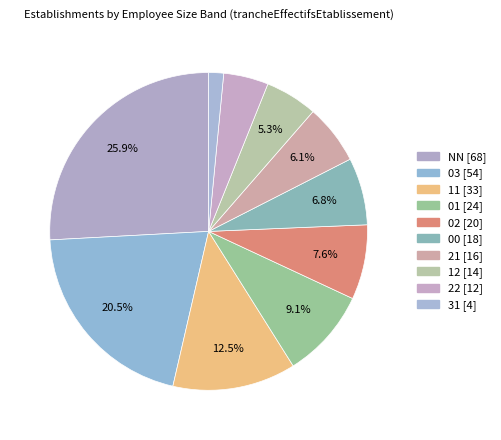

Is it true that 22 is 16% of the pie?

False